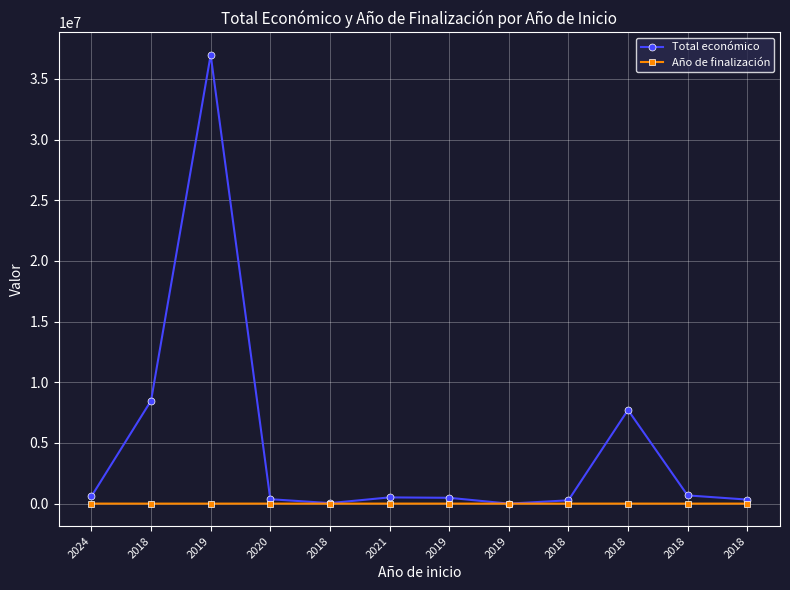

What is the difference between the maximum and minimum values in the Total económico series?

36982619